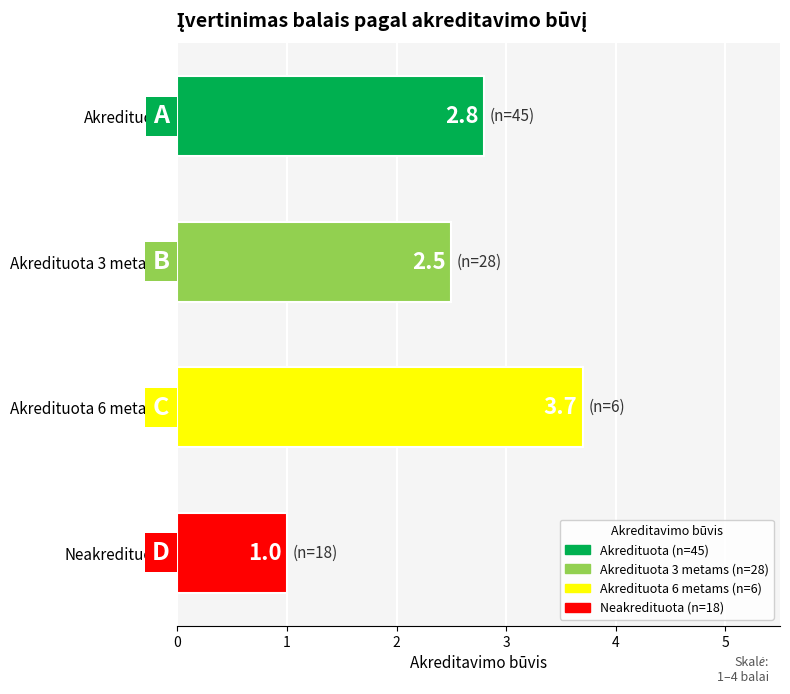

What is the value of the 4th bar from the top?

1.0